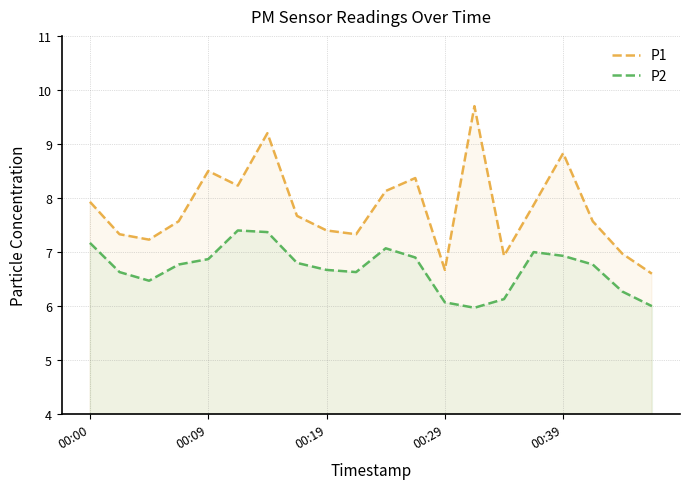

At which category does P1 reach its first local peak?

00:09